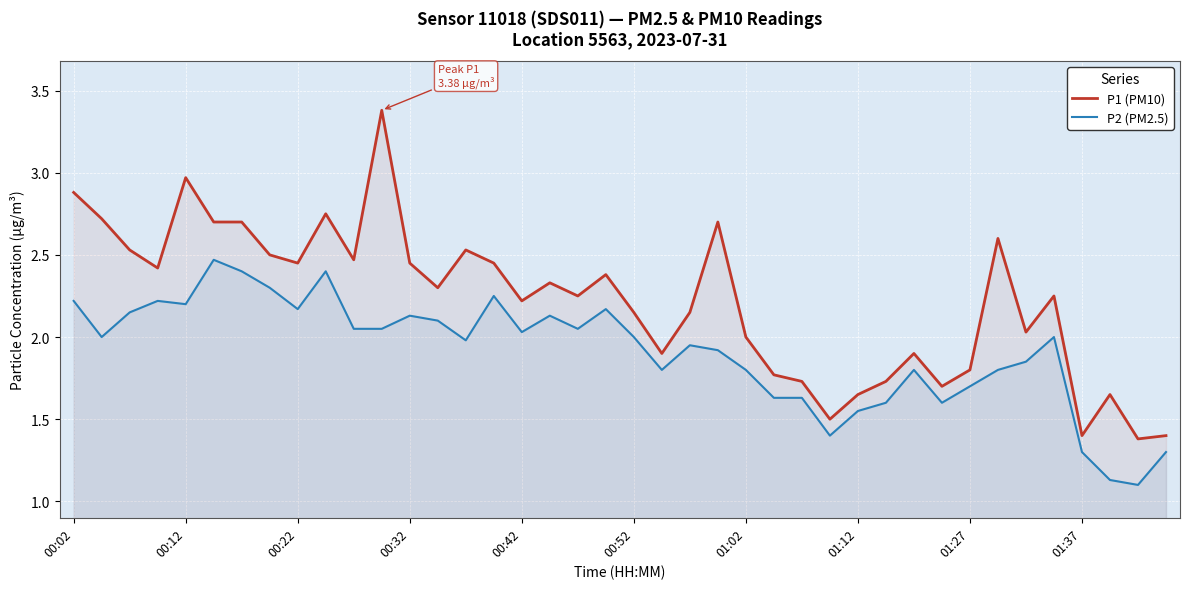

What is the value of the P1 (PM10) point at the 2nd from the left?

2.7